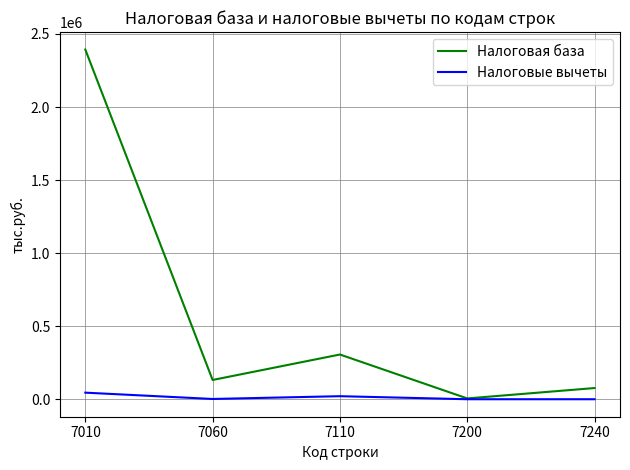

List the series in order of their peak value, highest first.

Налоговая база, Налоговые вычеты